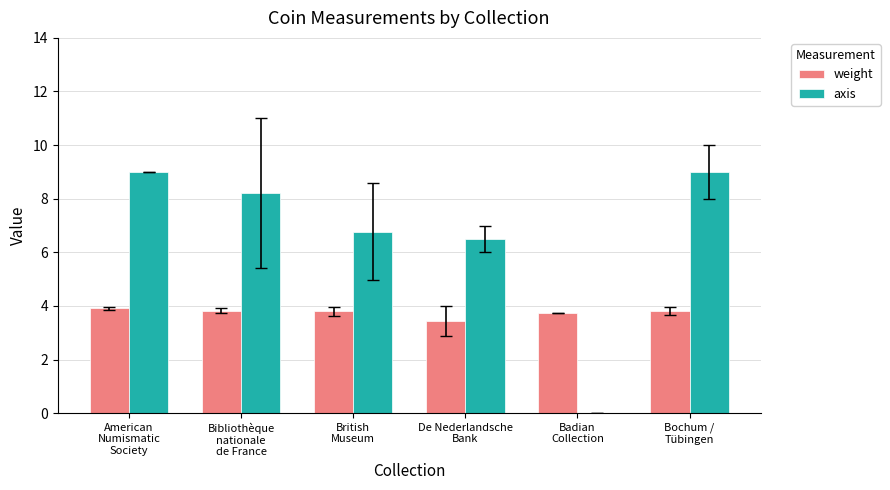

What is the sum of the weight values at American
Numismatic
Society and British
Museum?

7.7